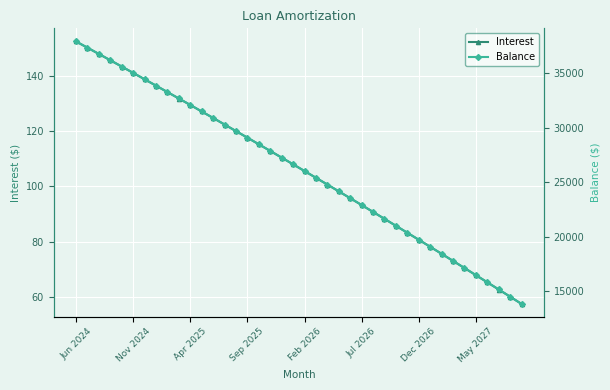

List the series in order of their overall mean, lowest first.

Interest, Balance